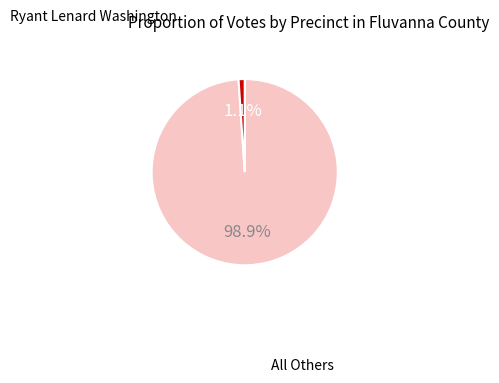

Does any single category account for the majority?

Yes